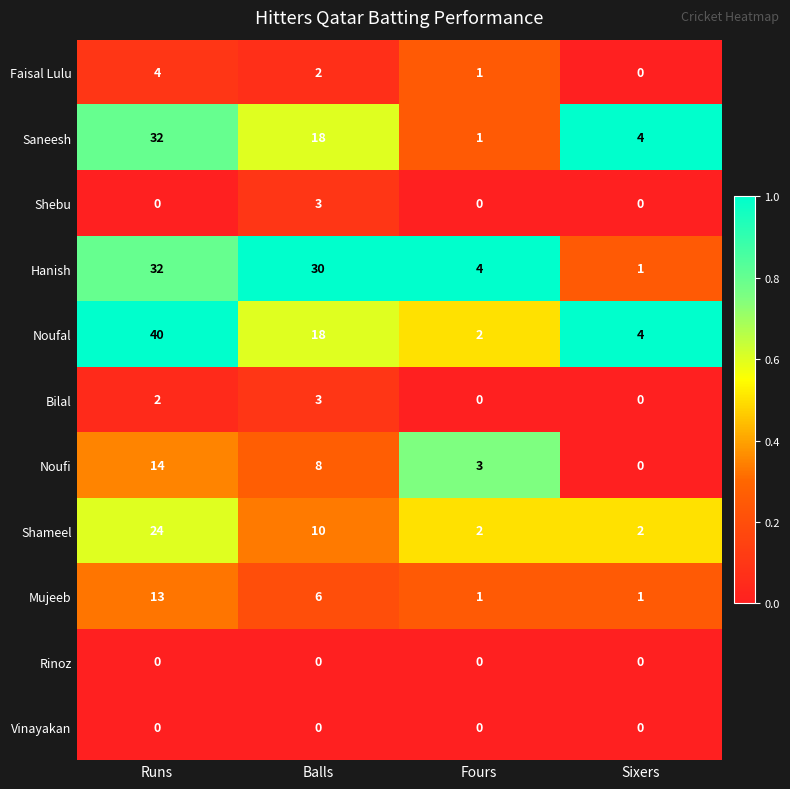

What is the greatest value displayed?

40